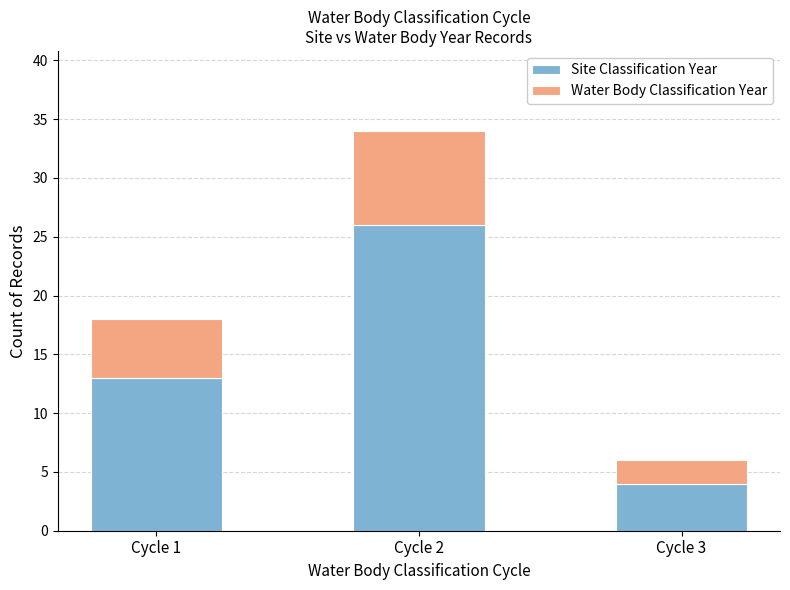

Reading left to right, what are the values for Site Classification Year?

Cycle 1=13	Cycle 2=26	Cycle 3=4